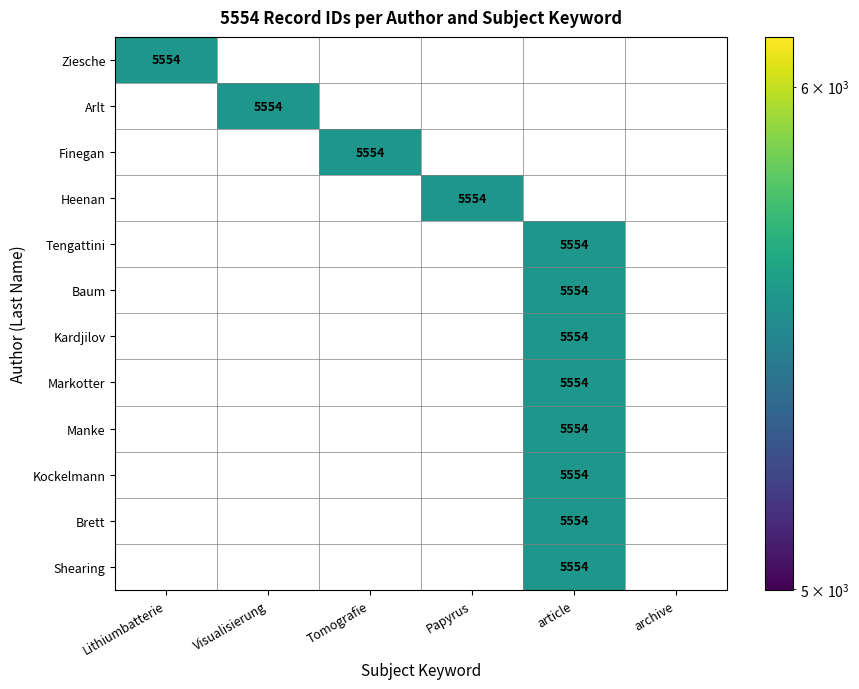

What is the maximum value shown in the chart?

5554